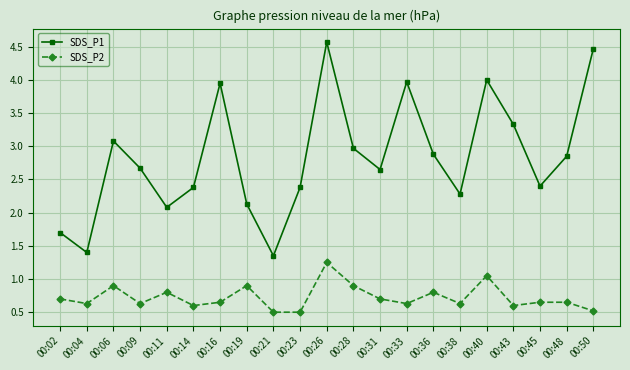

True or false: SDS_P2 has more than 1 points higher than both neighbors.

True